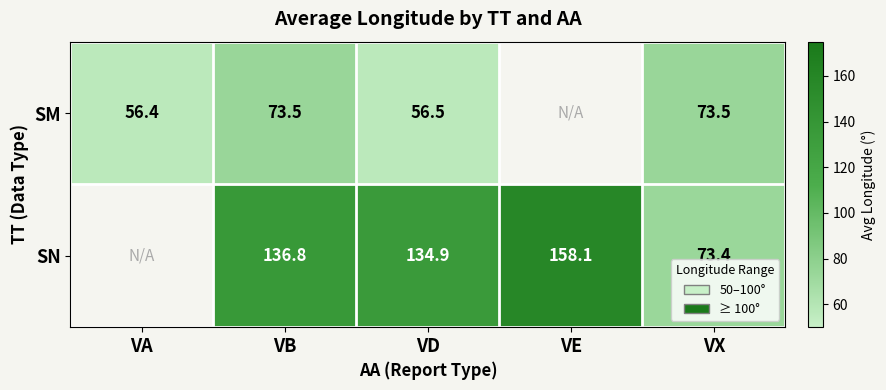

How many series are shown in this chart?

2